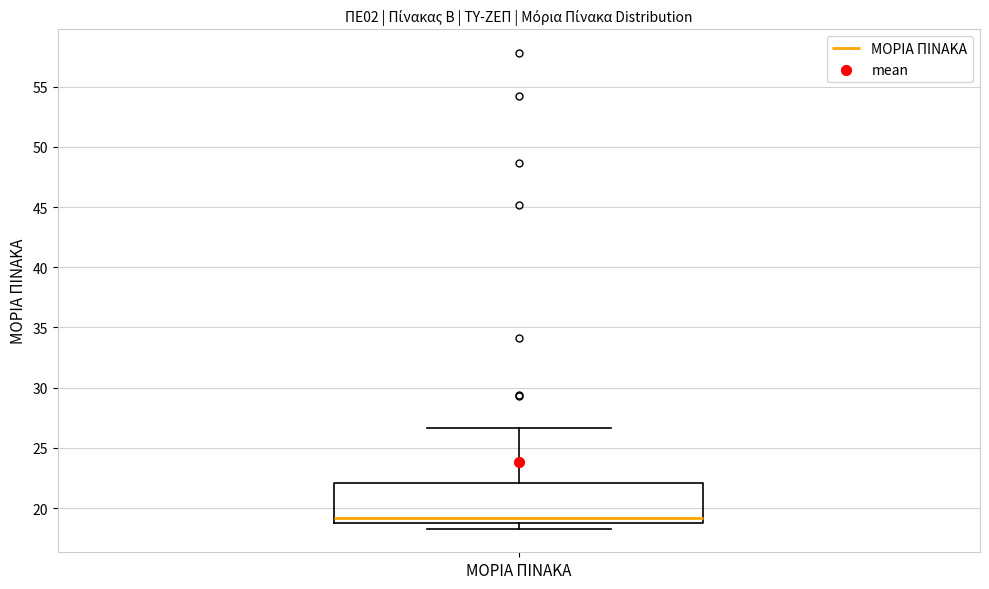

Transcribe this box plot: give where the median line is, the range the box spans, and where the two whiskers end, as read against the y-axis. The values are not printed on the chart, so give them approximately, as read against the axis.

median 19.0 (just above the box's lower edge), box 19.0 to 22.0, whiskers 18.5 to 26.5